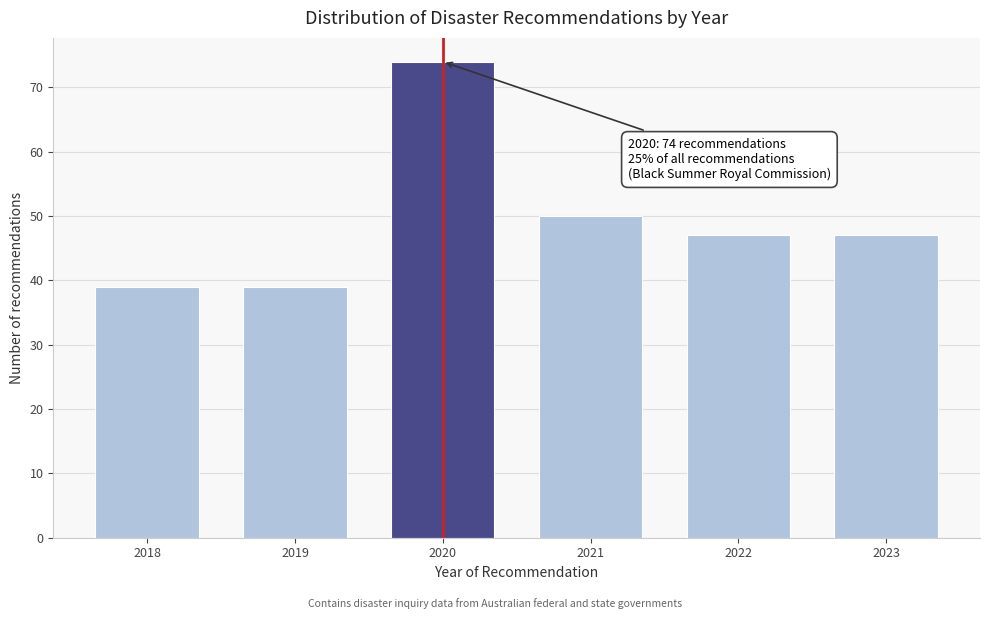

Reading left to right, transcribe all the data shown in this chart.

39	39	74	50	47	47